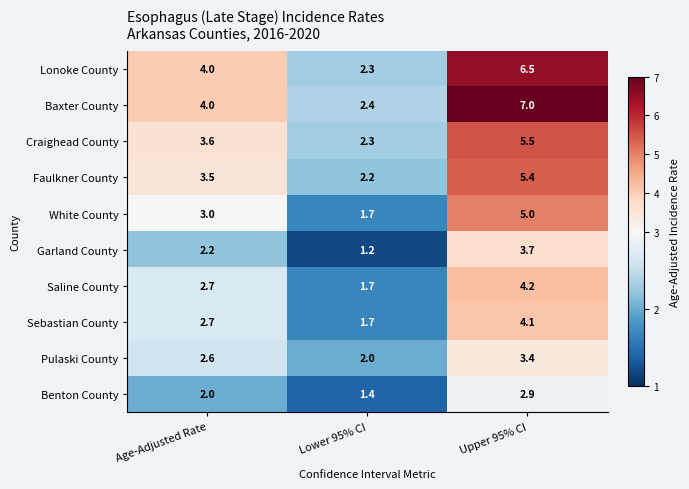

Read the Faulkner County value at Lower 95% CI.

2.2